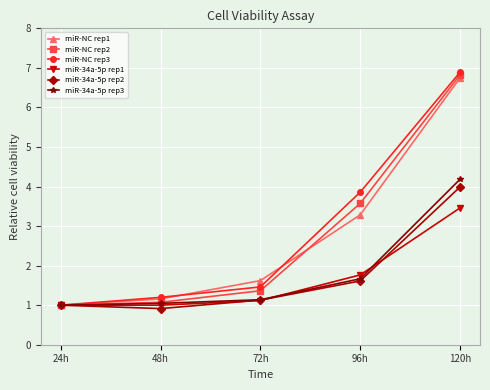

Is it true that miR-34a-5p rep1 equals 1.3 at 48h?

False